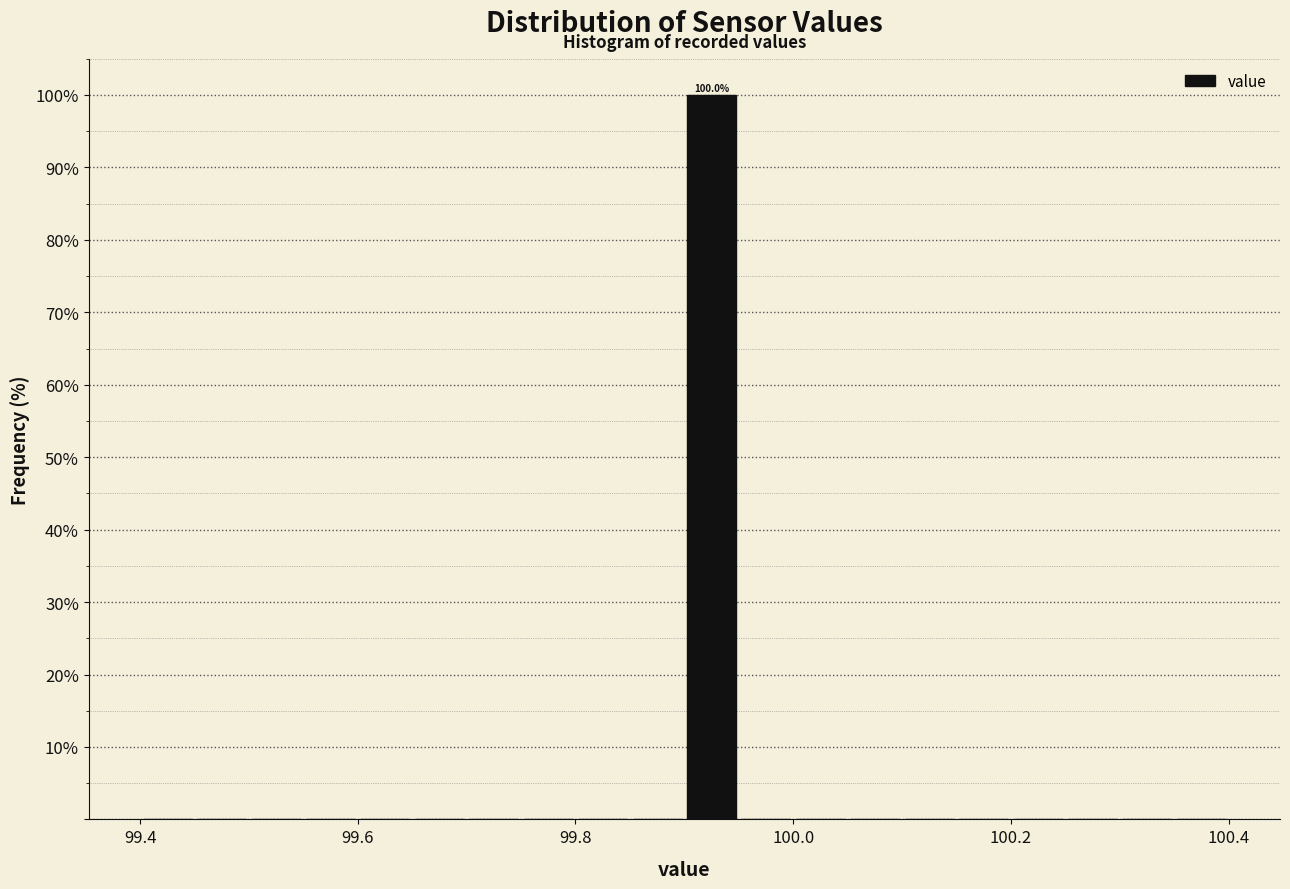

Read against the x-axis, roughly where is the centre of the tallest bar?

99.92